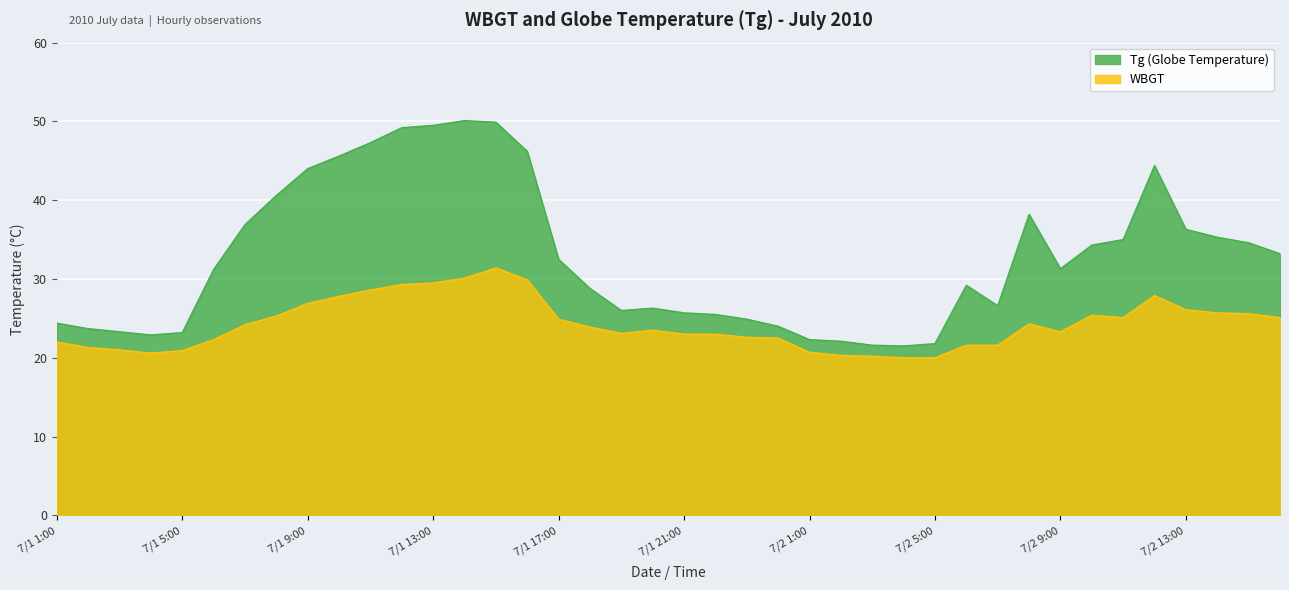

Which has a higher value, 7/2 13:00 or 7/1 14:00?

7/1 14:00